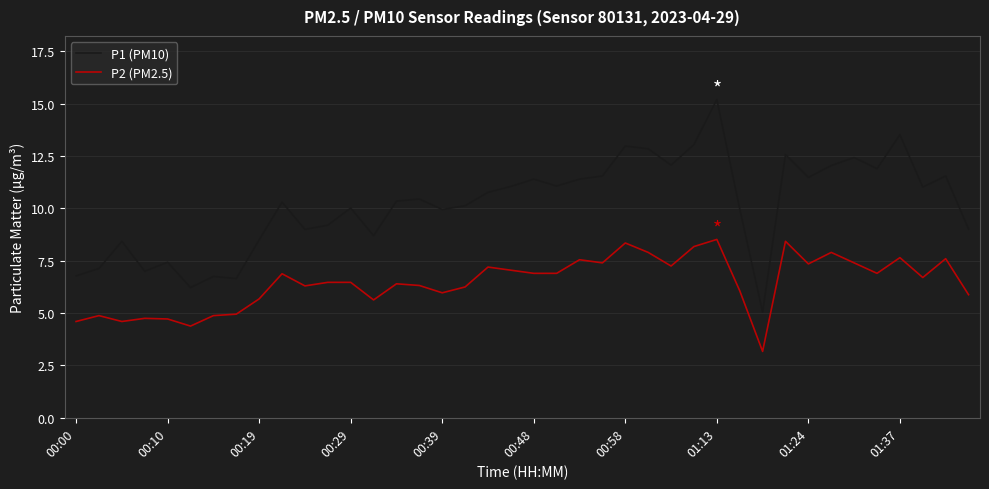

True or false: P2 (PM2.5) and P1 (PM10) intersect in this chart.

False